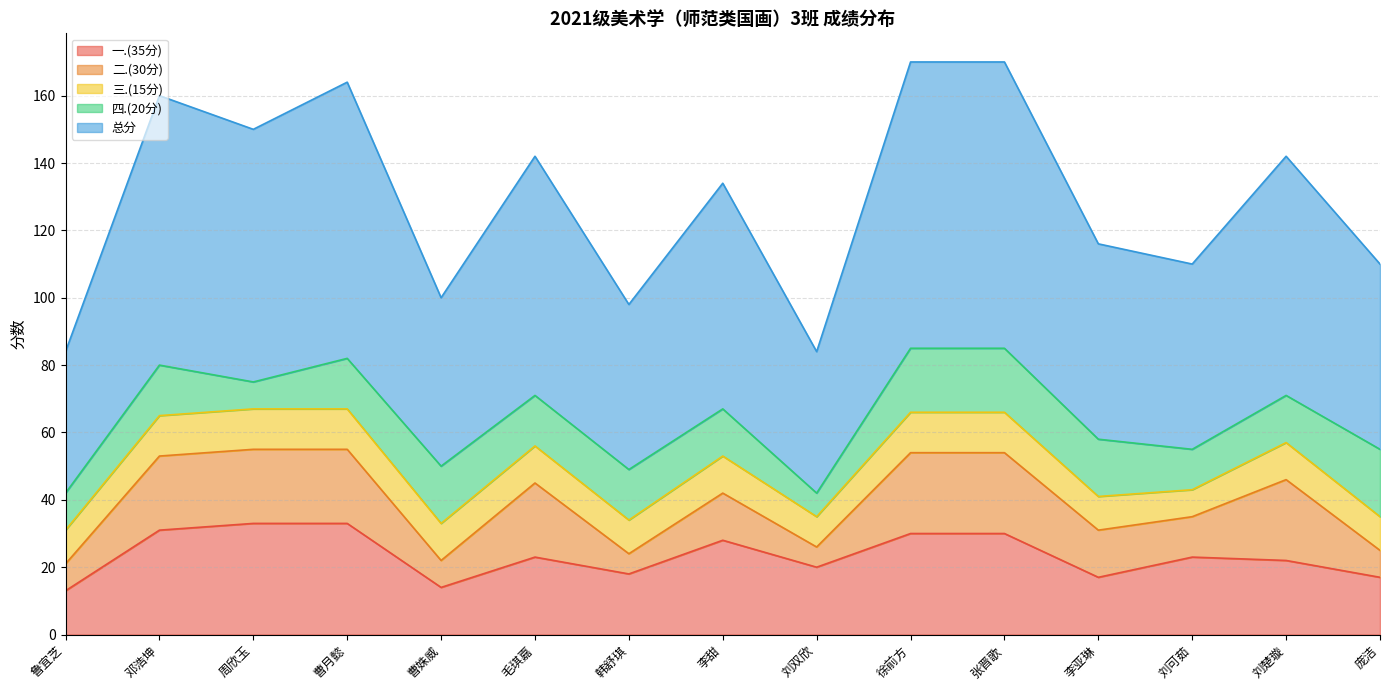

True or false: 总分 and 一.(35分) intersect in this chart.

False